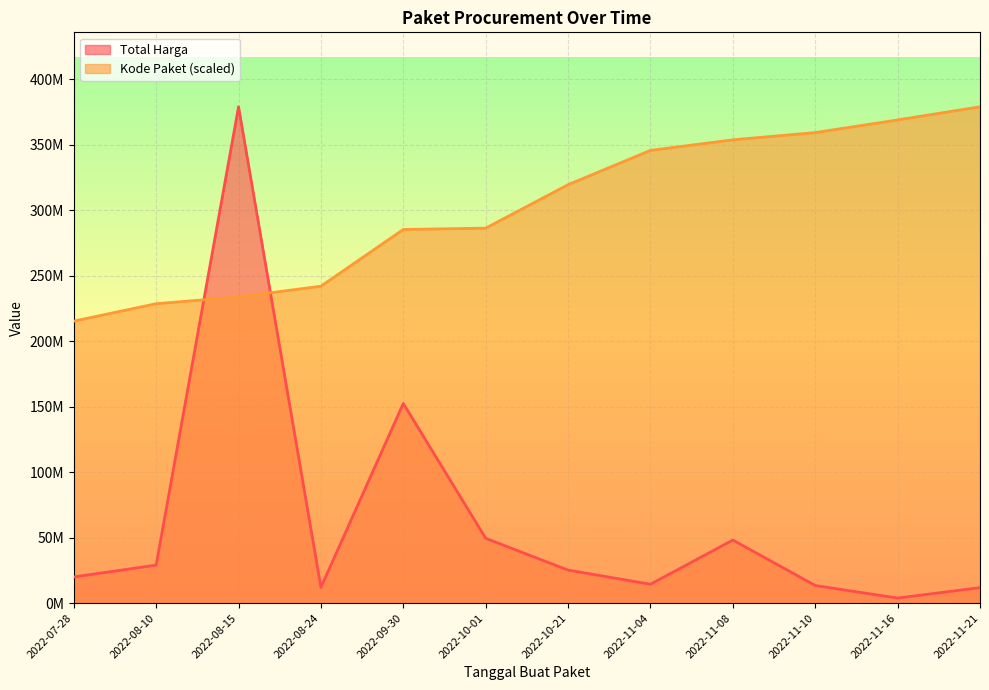

Reading left to right, extract all data points from this chart.

Total Harga: 19950000.0	29000000.0	379075000.0	12000000.0	152477000.0	49478000.0	25200000.0	14400000.0	48140000.0	13442000.0	3825000.0	11800000.0
Kode Paket: 215363453.0	228656317.5	233822866.1	242034236.9	285363628.8	286363917.2	319558018.2	345774759.1	353832995.3	359364064.9	369020832.8	379075000.0